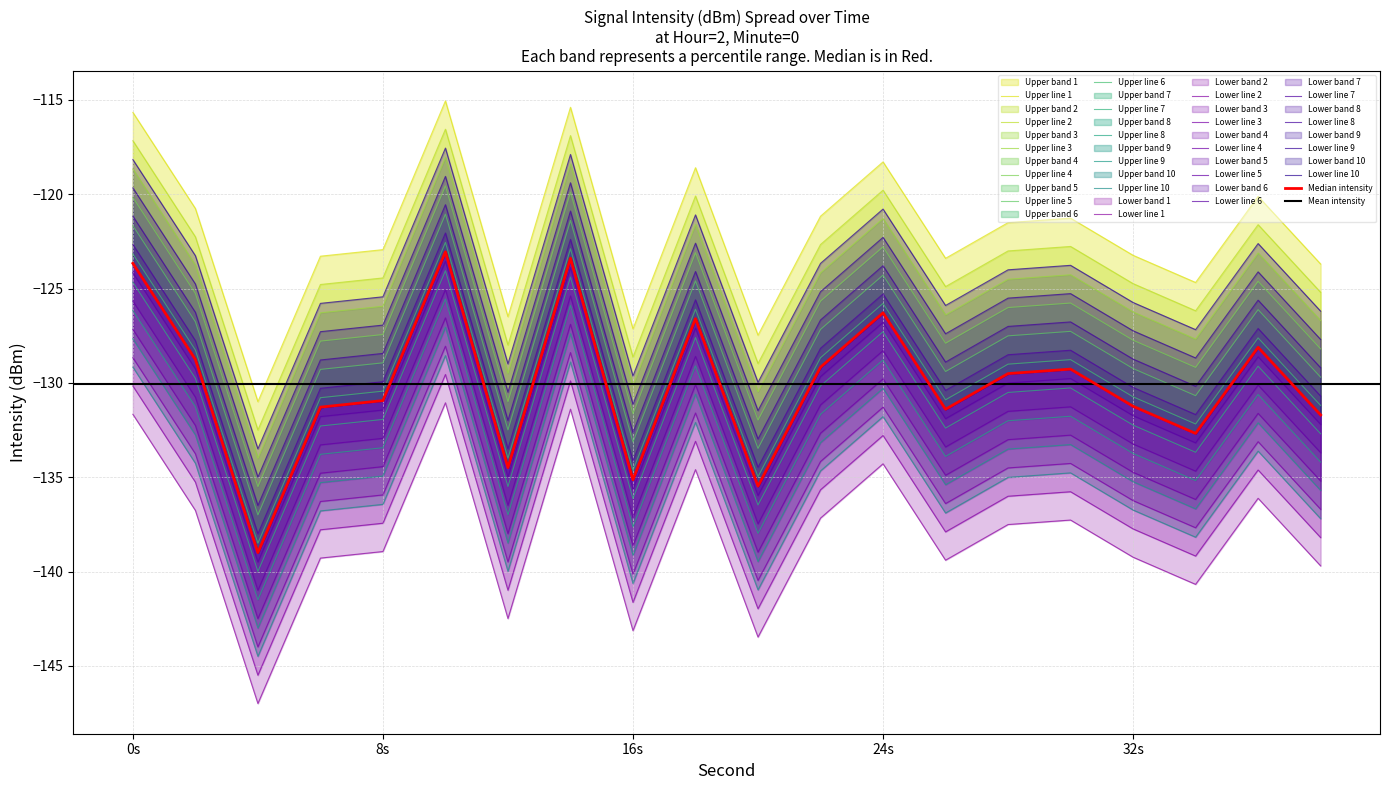

True or false: intensity_p75 and intensity_max cross at least once.

False